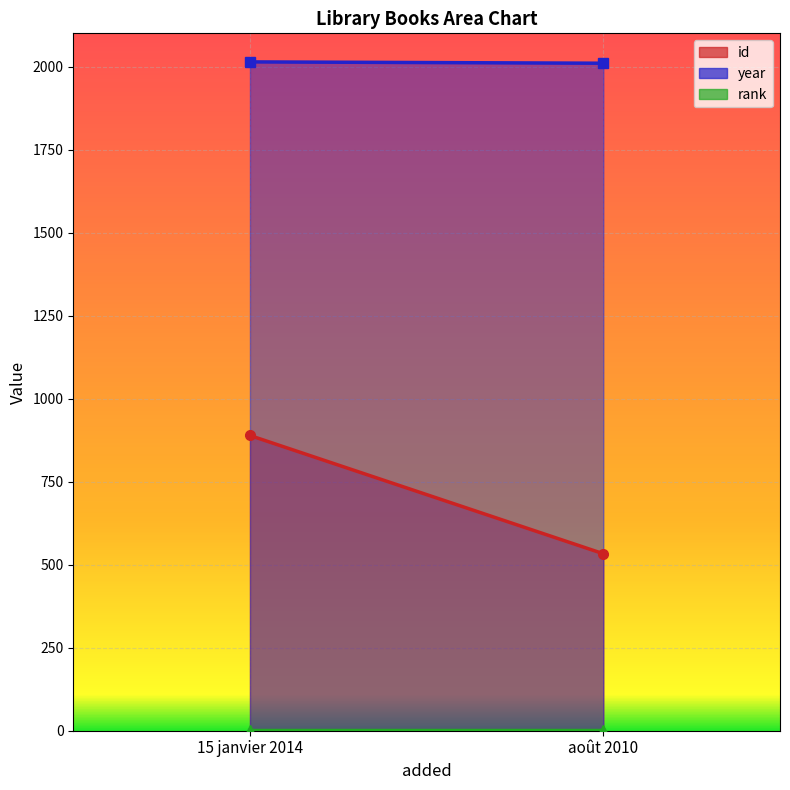

True or false: rank has a value of 1 at 15 janvier 2014.

False